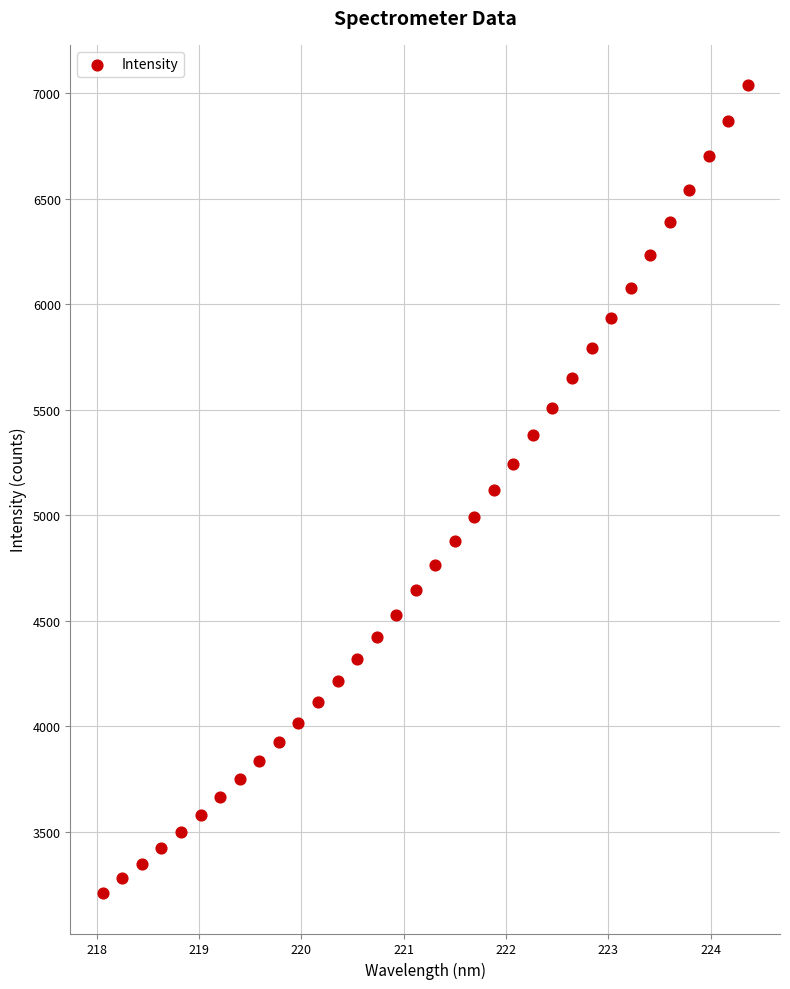

What is the range of X values (max minus min)?

6.3